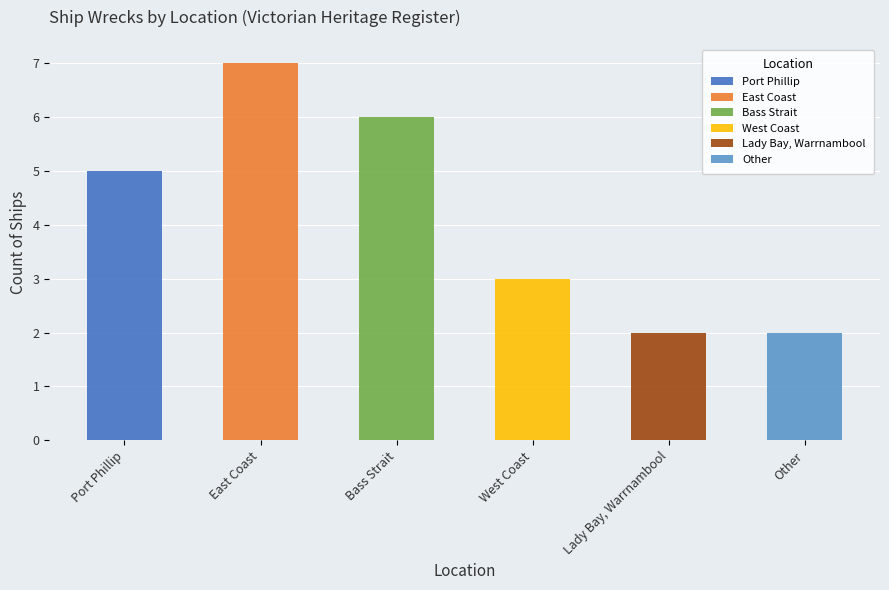

Between Port Phillip and Lady Bay, Warrnambool, which is larger?

Port Phillip